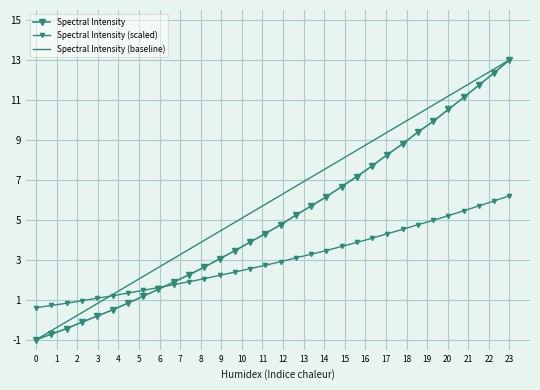

How many values in the Spectral Intensity series exceed 4?

17